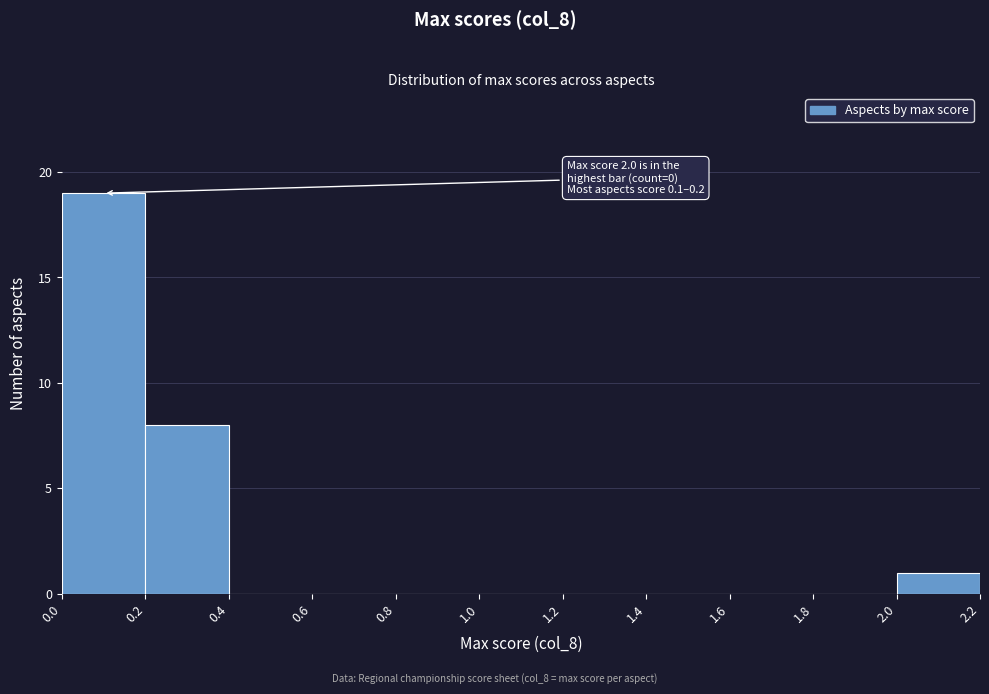

Over which range of the x-axis is the bar tallest?

0.0 to 0.2